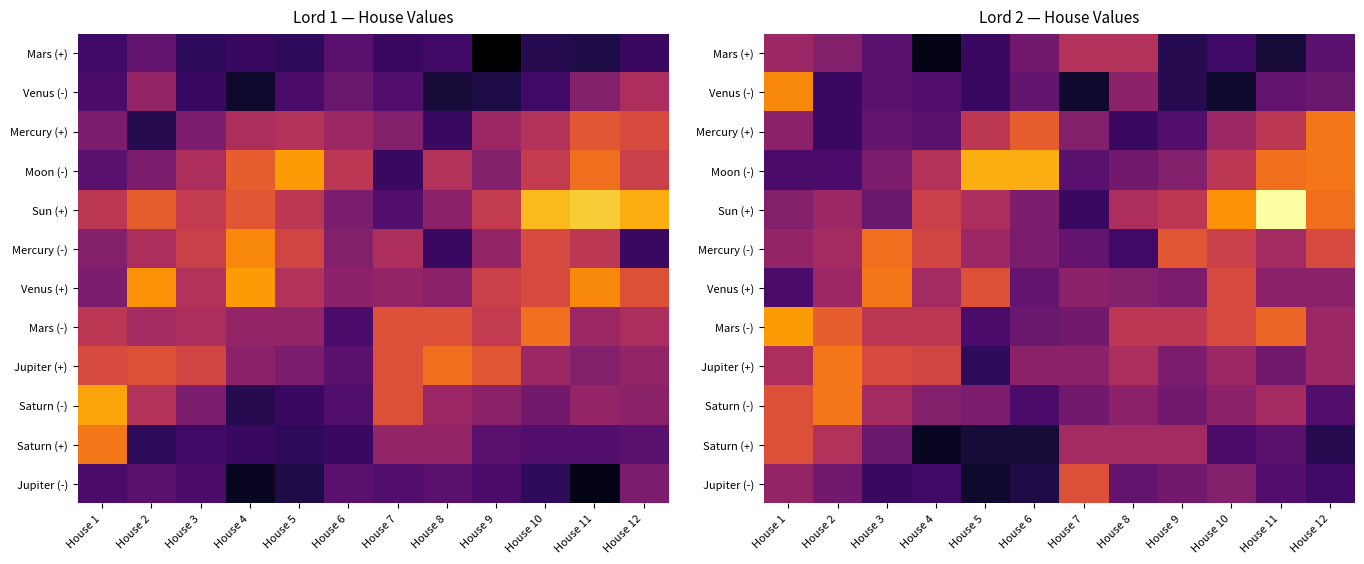

At which category is the sum across all series the highest?

House 1